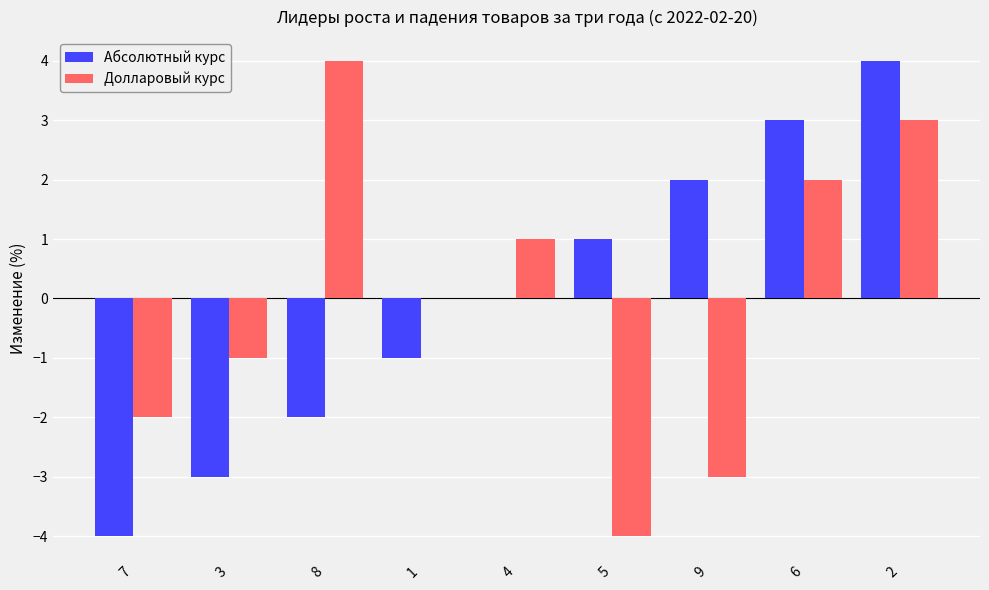

True or false: Долларовый курс has a value of -2 at 3.

False